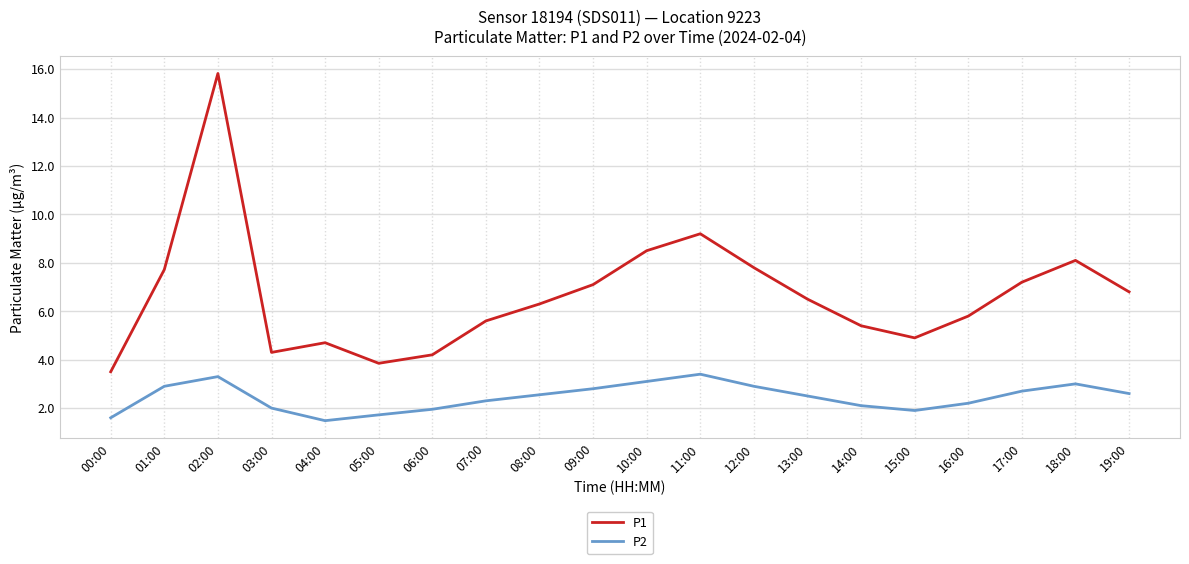

What position from the right is 01:00?

19